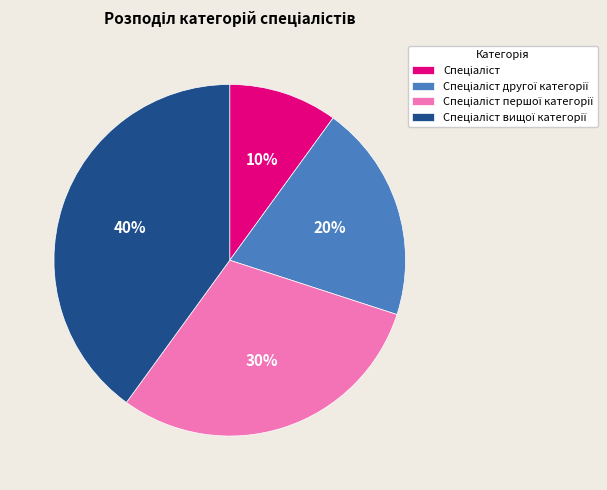

Is there any slice that represents more than half of the pie?

No